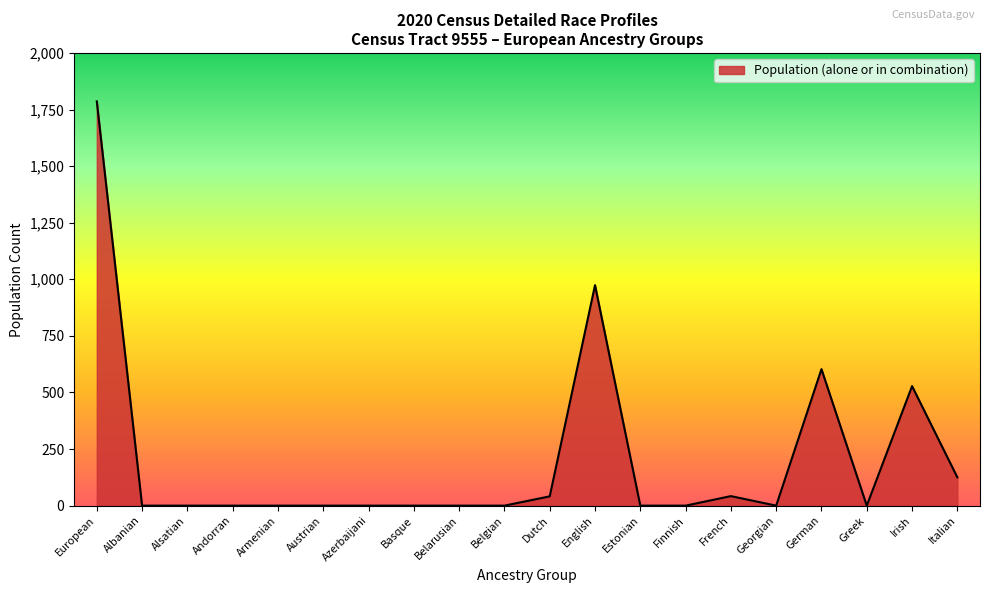

What is the maximum value shown in the chart?

1786